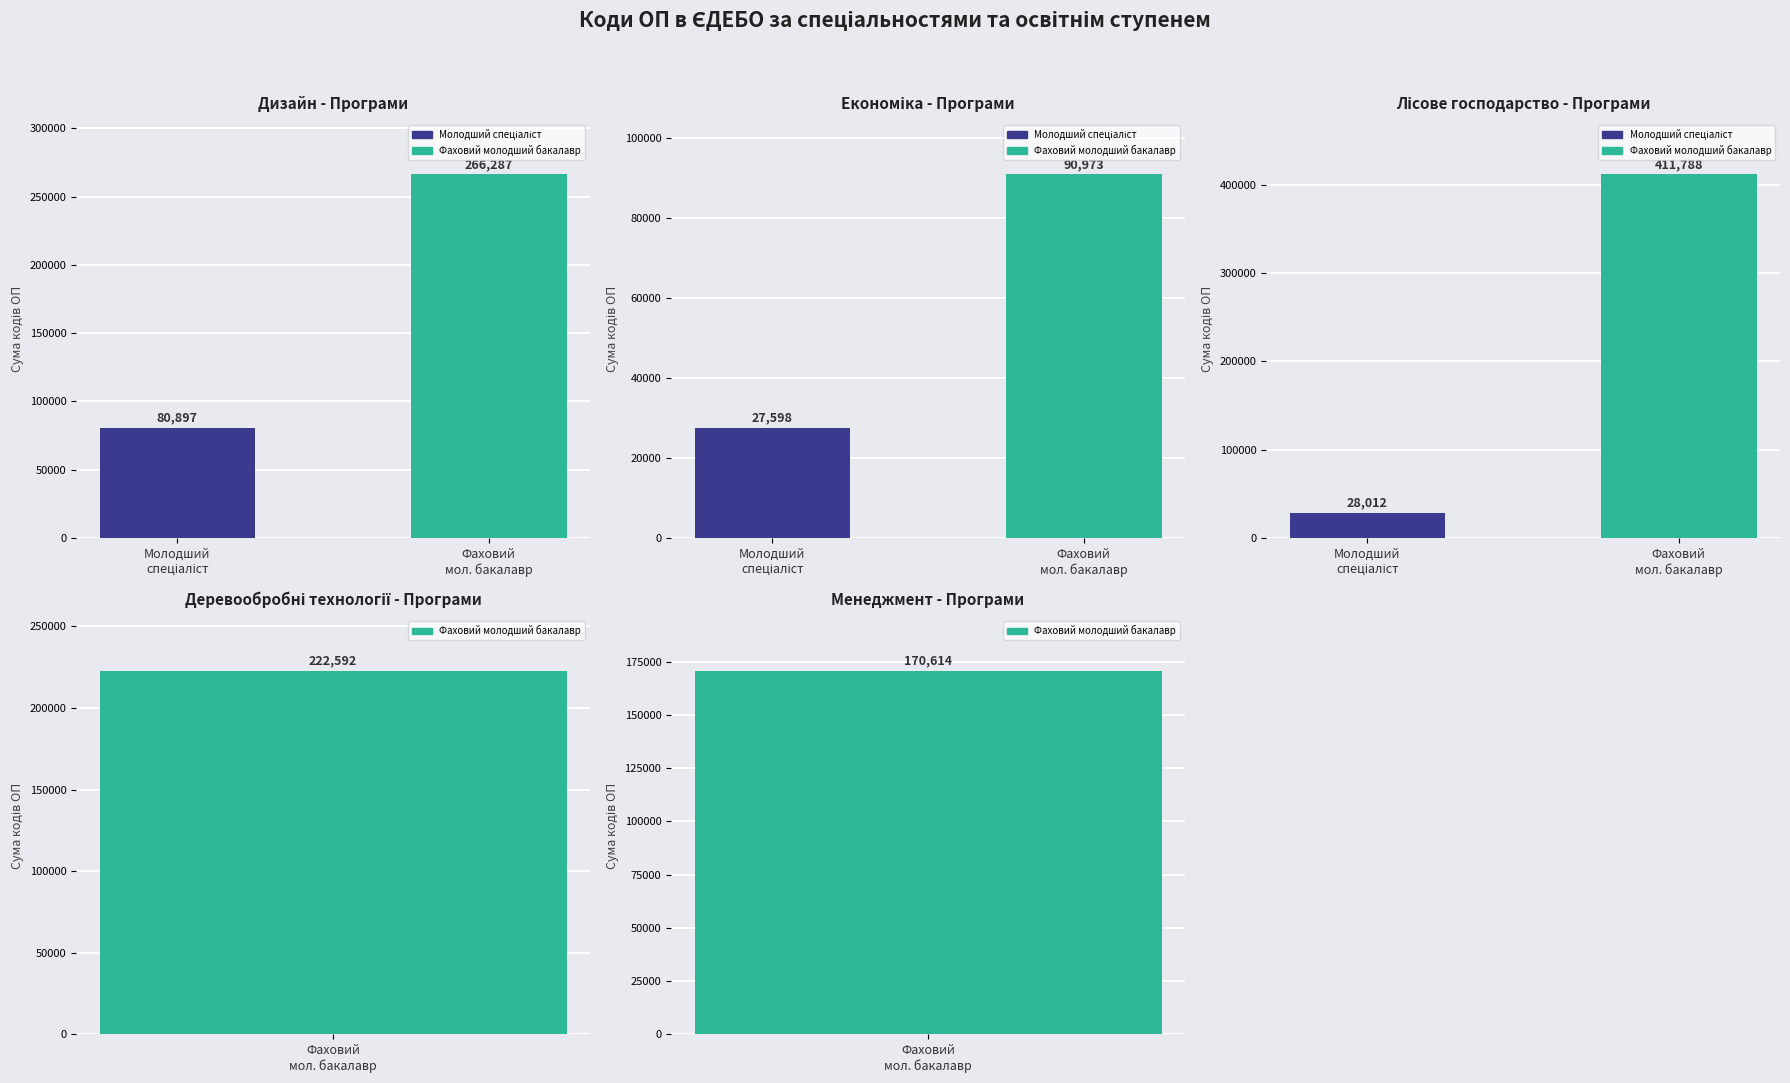

What is the highest value of the Лісове господарство series?

411788